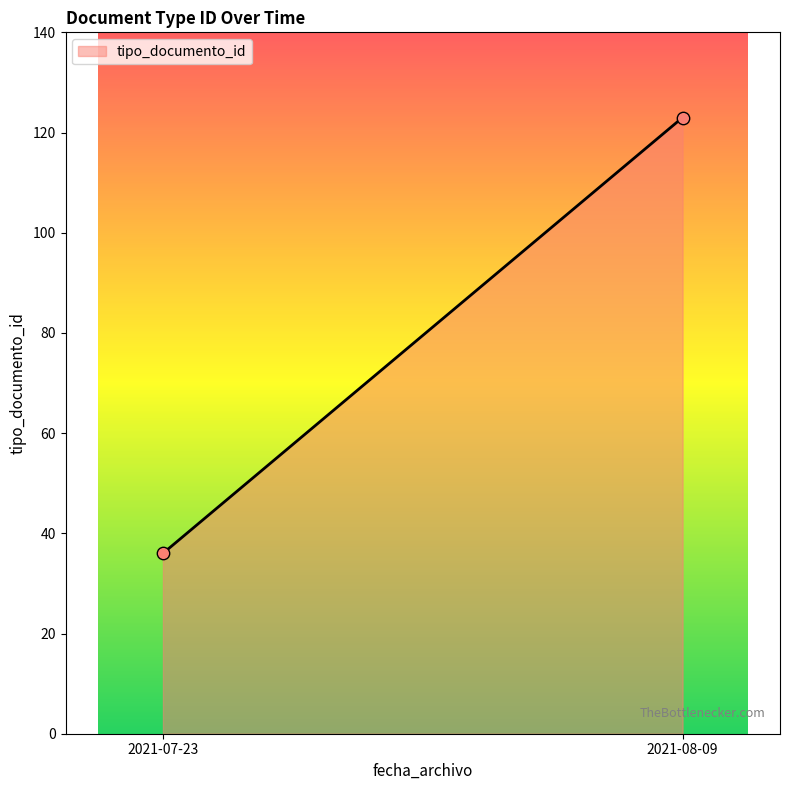

What is the range of Y values (max minus min)?

87